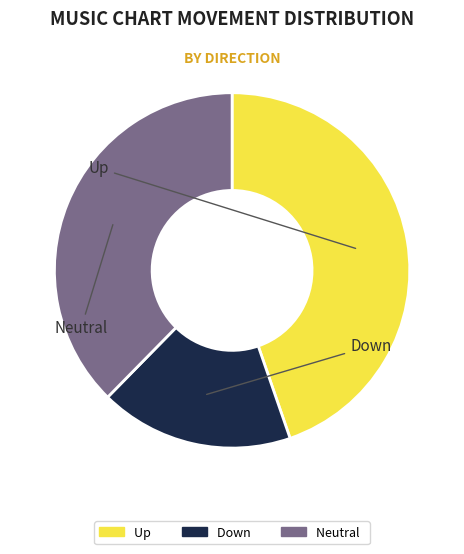

How many segments does this pie chart have?

3